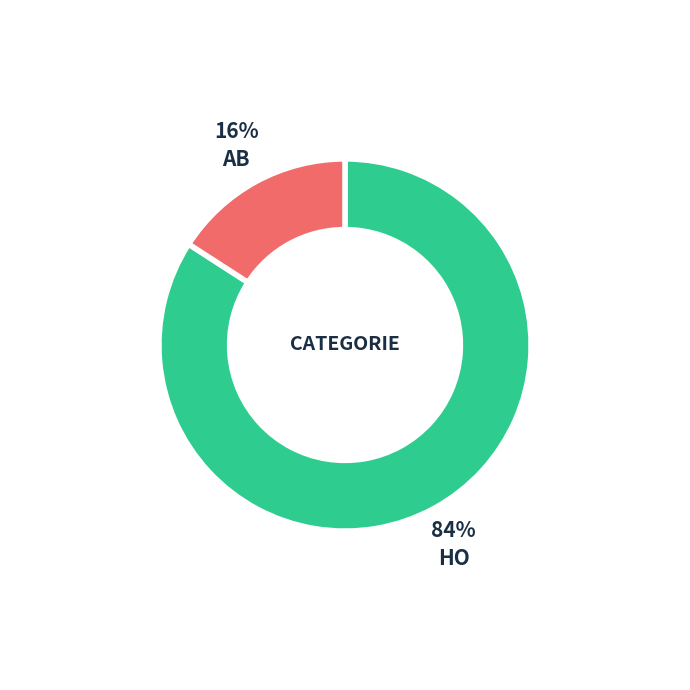

Is there a majority slice in this chart?

Yes